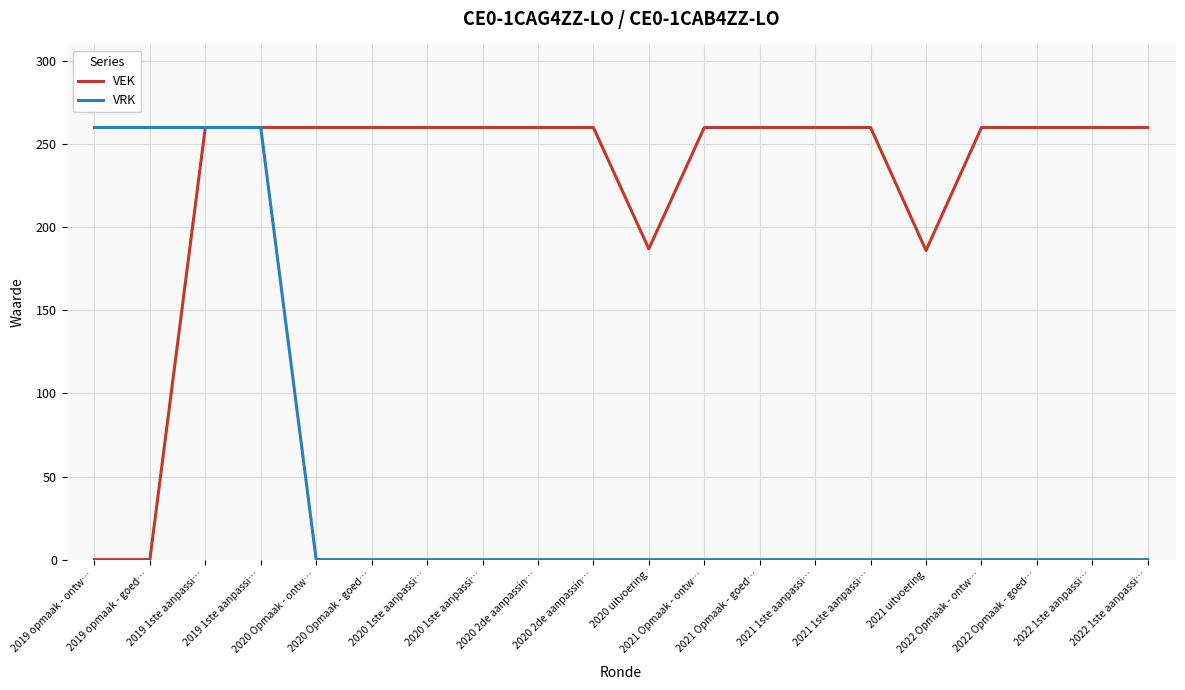

At which label does VRK reach its peak?

2019 opmaak - ontw…